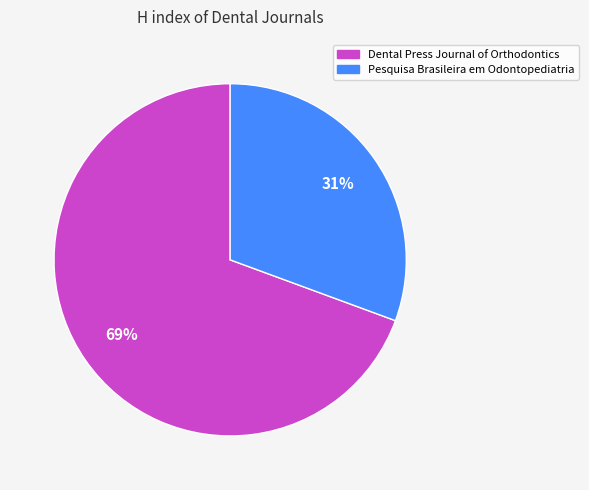

To the nearest percent, what is the combined percentage of Dental Press Journal of Orthodontics and Pesquisa Brasileira em Odontopediatria?

100%